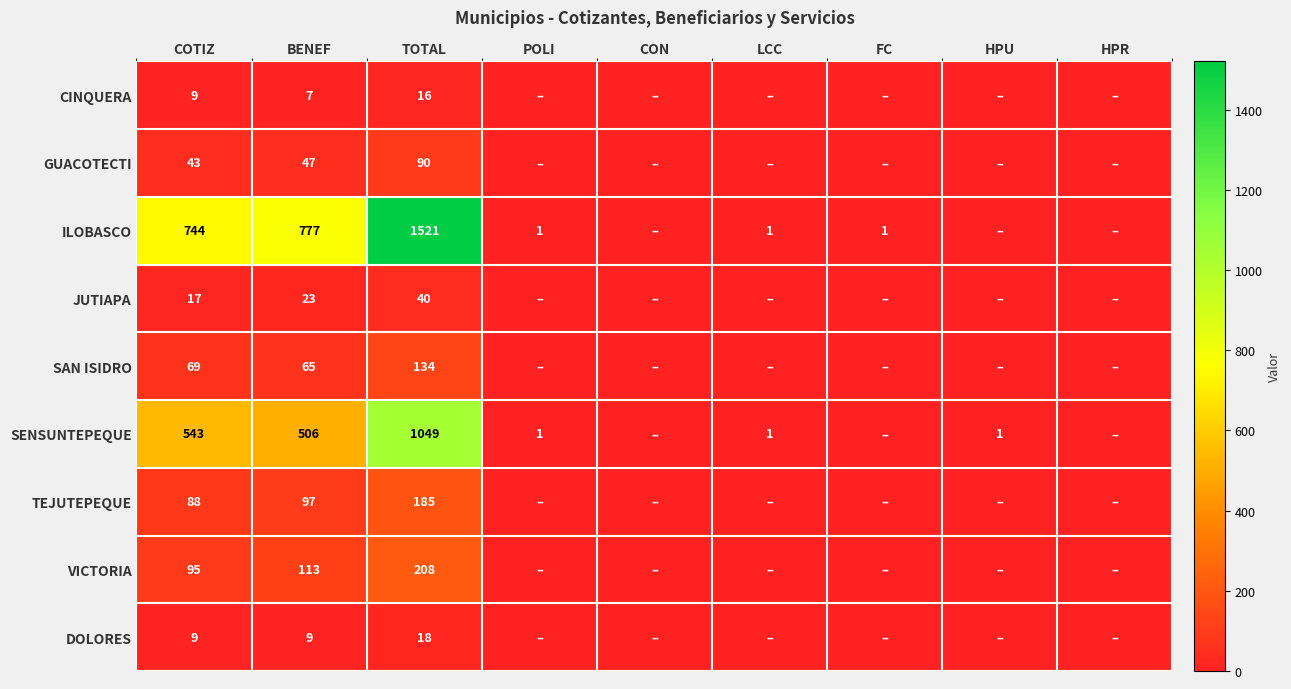

What is the total value across all series at COTIZ?

1617